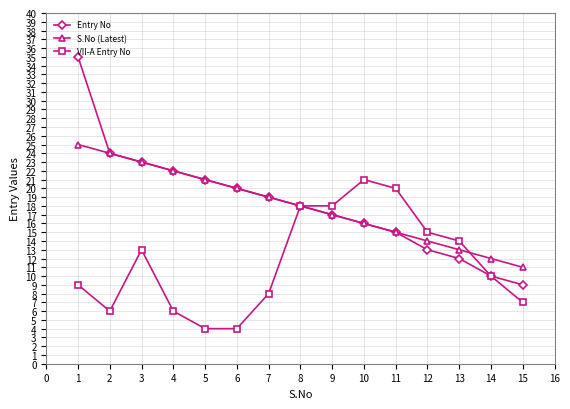

What is the difference between the highest and lowest values at 5?

17